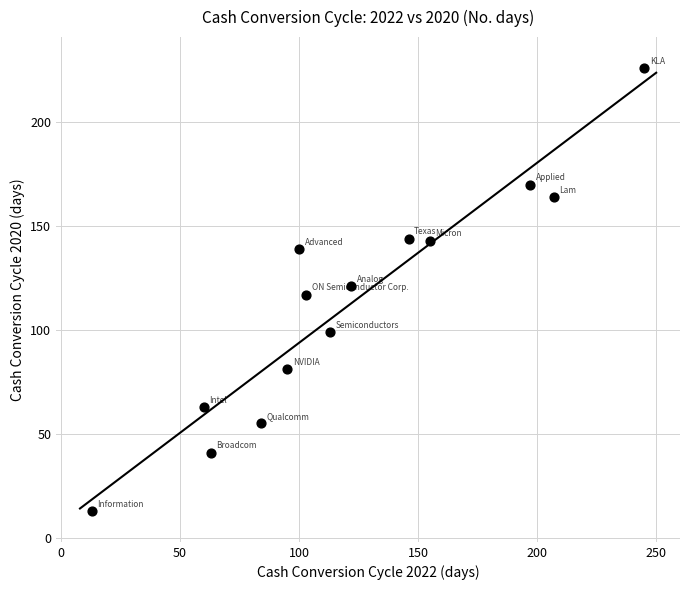

What is the range of Y values (max minus min)?

213